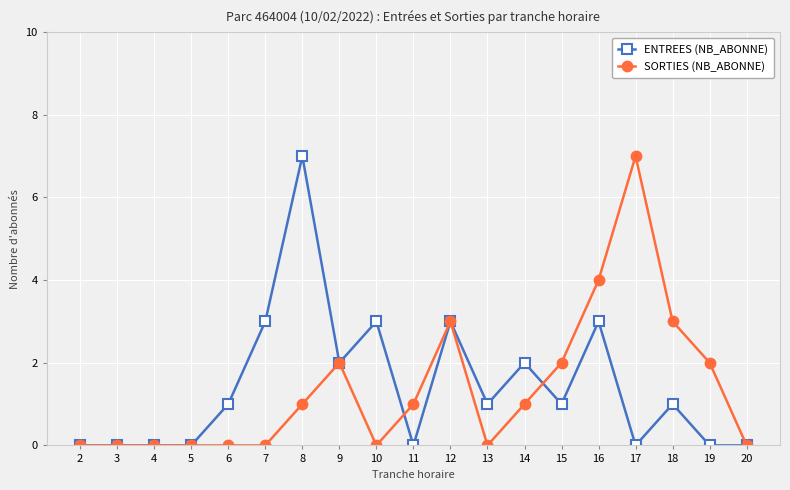

What is the total value across all series at 17?

7